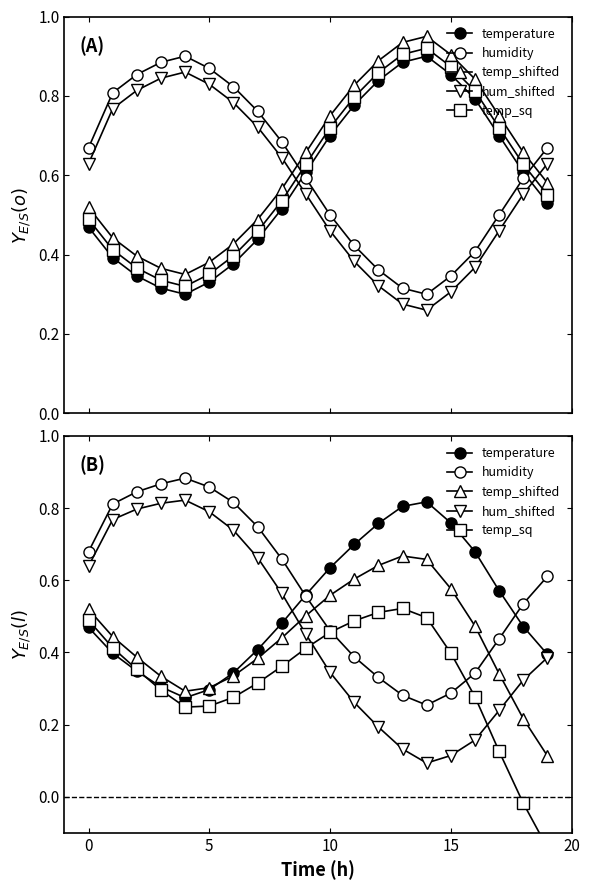

Is the value of temp_sq at 25 greater than the value of hum_shifted at 10?

No